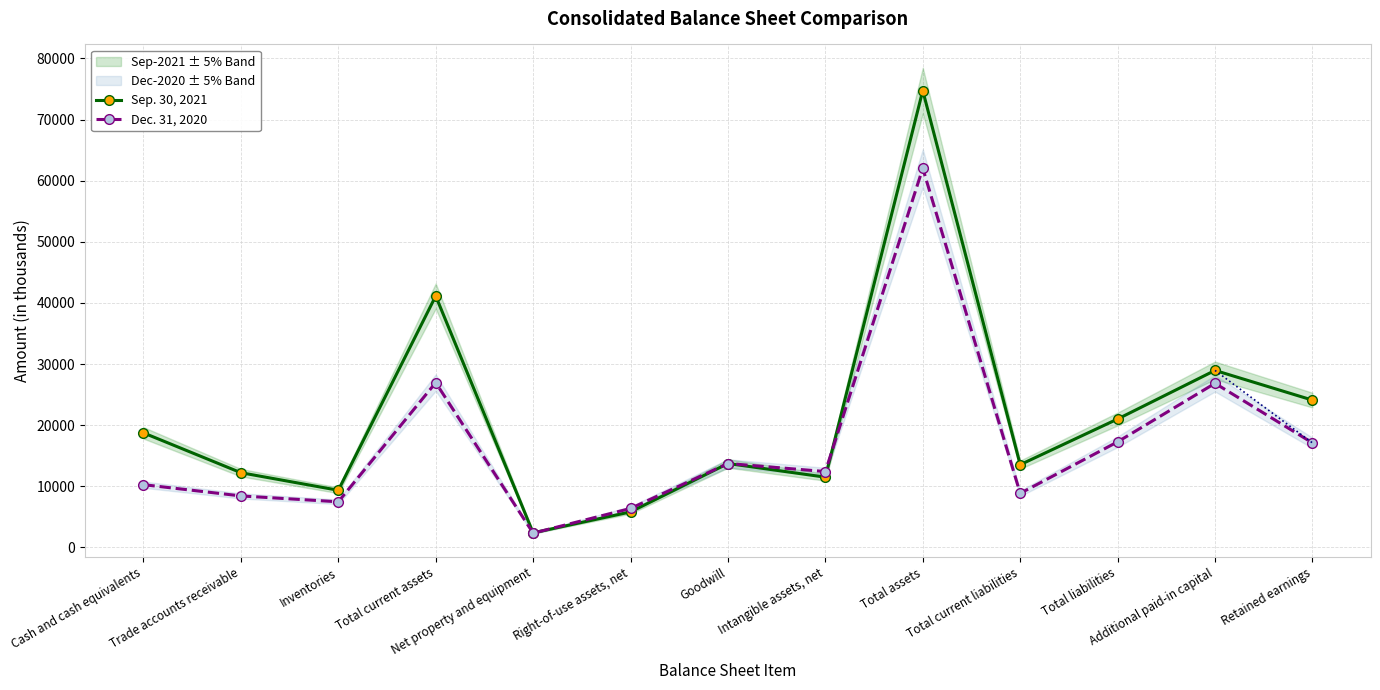

List the series in order of their overall mean, lowest first.

Dec. 31, 2020, Sep. 30, 2021